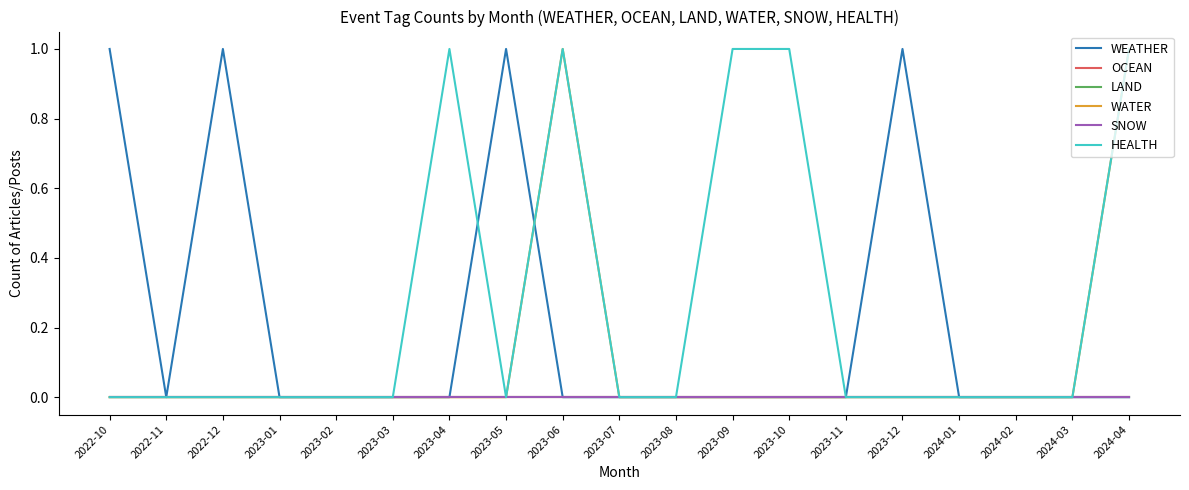

Reading left to right, transcribe all the data shown in this chart.

WEATHER: 2022-10=1	2022-11=0	2022-12=1	2023-01=0	2023-02=0	2023-03=0	2023-04=0	2023-05=1	2023-06=0	2023-07=0	2023-08=0	2023-09=0	2023-10=0	2023-11=0	2023-12=1	2024-01=0	2024-02=0	2024-03=0	2024-04=0
OCEAN: 2022-10=0	2022-11=0	2022-12=0	2023-01=0	2023-02=0	2023-03=0	2023-04=0	2023-05=0	2023-06=0	2023-07=0	2023-08=0	2023-09=0	2023-10=0	2023-11=0	2023-12=0	2024-01=0	2024-02=0	2024-03=0	2024-04=0
LAND: 2022-10=0	2022-11=0	2022-12=0	2023-01=0	2023-02=0	2023-03=0	2023-04=0	2023-05=0	2023-06=0	2023-07=0	2023-08=0	2023-09=0	2023-10=0	2023-11=0	2023-12=0	2024-01=0	2024-02=0	2024-03=0	2024-04=0
WATER: 2022-10=0	2022-11=0	2022-12=0	2023-01=0	2023-02=0	2023-03=0	2023-04=0	2023-05=0	2023-06=1	2023-07=0	2023-08=0	2023-09=0	2023-10=0	2023-11=0	2023-12=0	2024-01=0	2024-02=0	2024-03=0	2024-04=1
SNOW: 2022-10=0	2022-11=0	2022-12=0	2023-01=0	2023-02=0	2023-03=0	2023-04=0	2023-05=0	2023-06=0	2023-07=0	2023-08=0	2023-09=0	2023-10=0	2023-11=0	2023-12=0	2024-01=0	2024-02=0	2024-03=0	2024-04=0
HEALTH: 2022-10=0	2022-11=0	2022-12=0	2023-01=0	2023-02=0	2023-03=0	2023-04=1	2023-05=0	2023-06=1	2023-07=0	2023-08=0	2023-09=1	2023-10=1	2023-11=0	2023-12=0	2024-01=0	2024-02=0	2024-03=0	2024-04=1